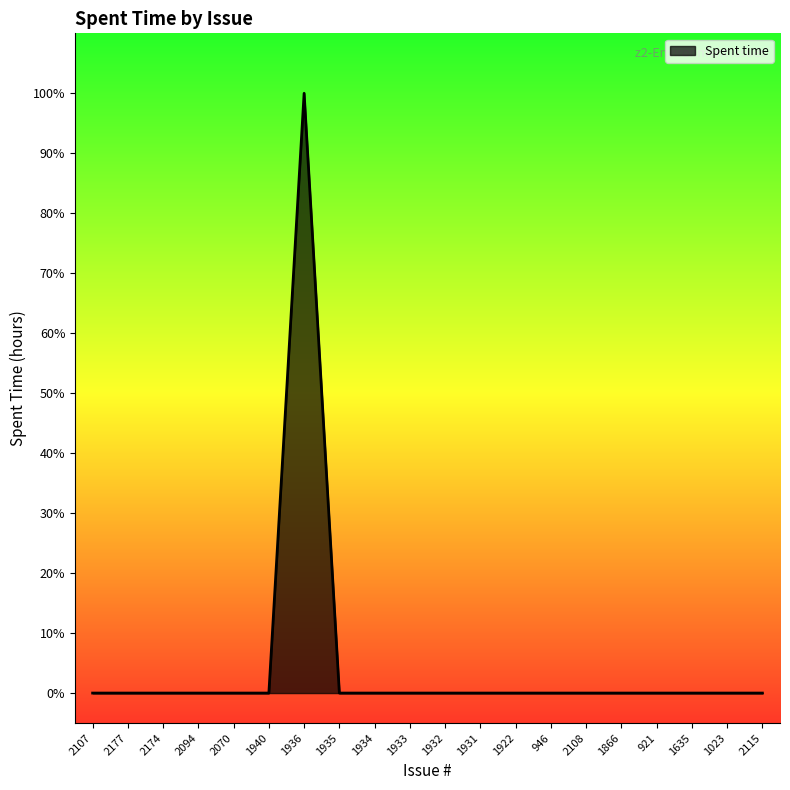

Does the chart display data point markers on the line(s)?

No